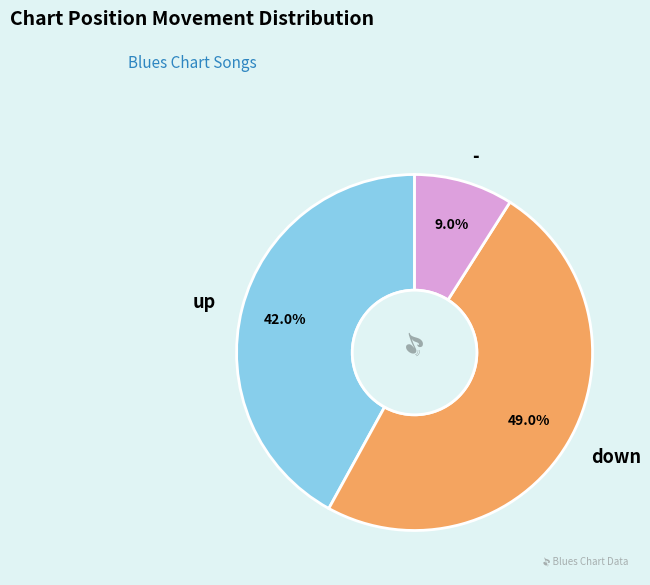

To the nearest percent, what is the average slice percentage?

33%